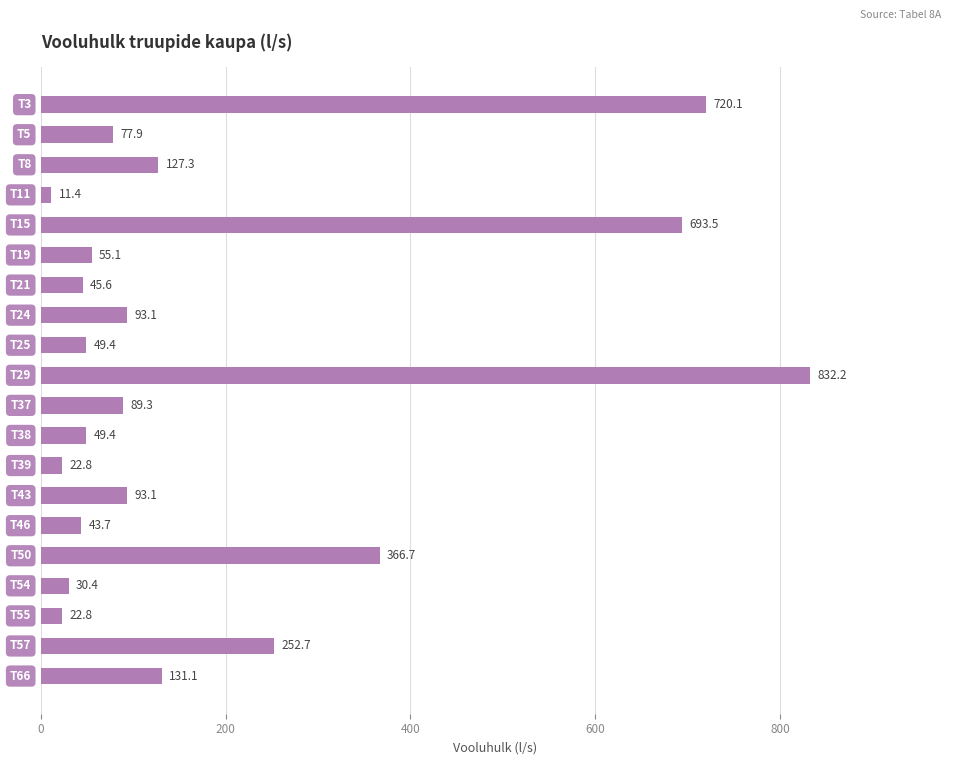

What is the value of the 14th bar from the top?

93.1